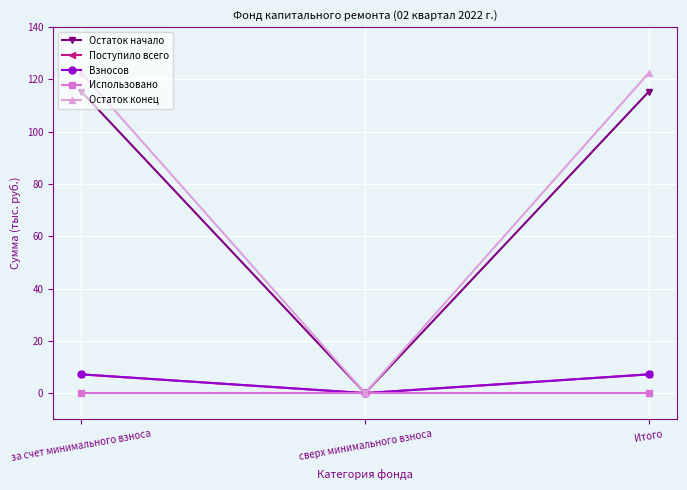

Reading right to left, list all the values displayed in this chart.

Остаток начало: Итого=115.3	сверх минимального взноса=0.0	за счет минимального взноса=115.3
Поступило всего: Итого=7.2	сверх минимального взноса=0.0	за счет минимального взноса=7.2
Взносов: Итого=7.2	сверх минимального взноса=0.0	за счет минимального взноса=7.2
Использовано: Итого=0.0	сверх минимального взноса=0.0	за счет минимального взноса=0.0
Остаток конец: Итого=122.5	сверх минимального взноса=0.0	за счет минимального взноса=122.5